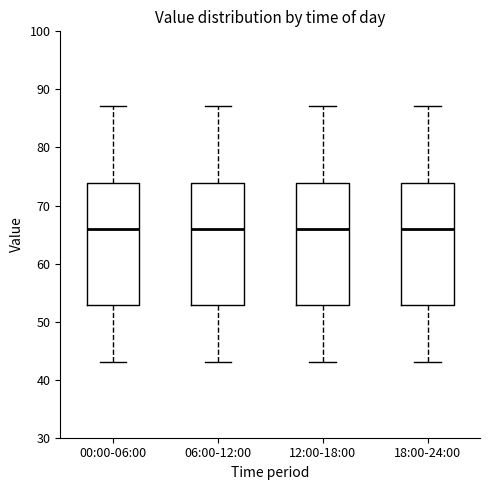

Reading left to right, transcribe this box plot: for each box, give where its median line is, the range the box spans, and where its two whiskers end, as read against the y-axis. The values are not printed on the chart, so give them approximately, as read against the axis.

00:00-06:00: median 66, box 53 to 74, whiskers 43 to 87
06:00-12:00: median 66, box 53 to 74, whiskers 43 to 87
12:00-18:00: median 66, box 53 to 74, whiskers 43 to 87
18:00-24:00: median 66, box 53 to 74, whiskers 43 to 87